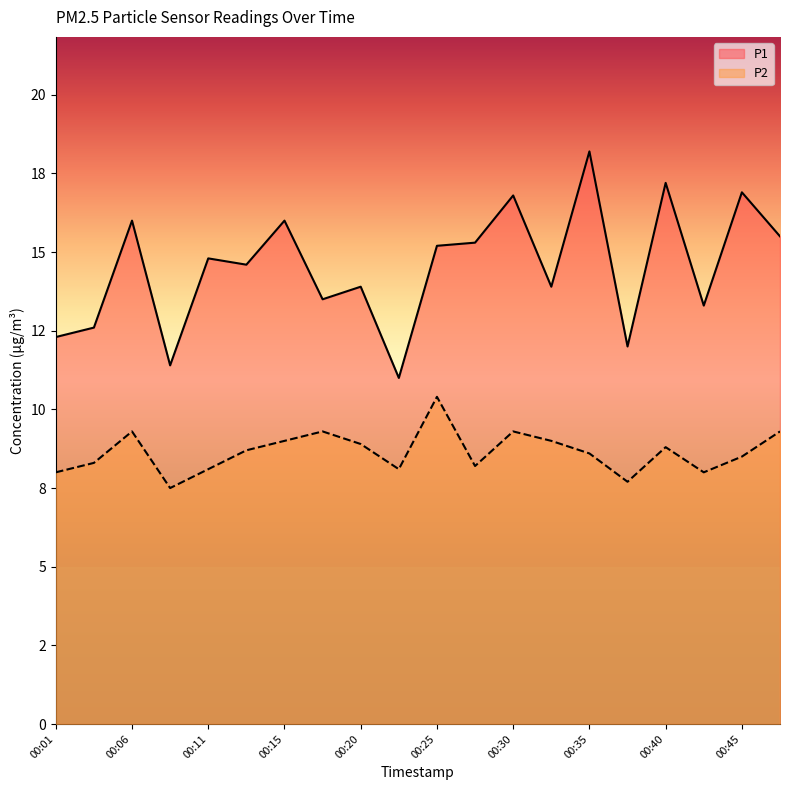

The value of P2 at 00:42 is 8.0. True or false?

True